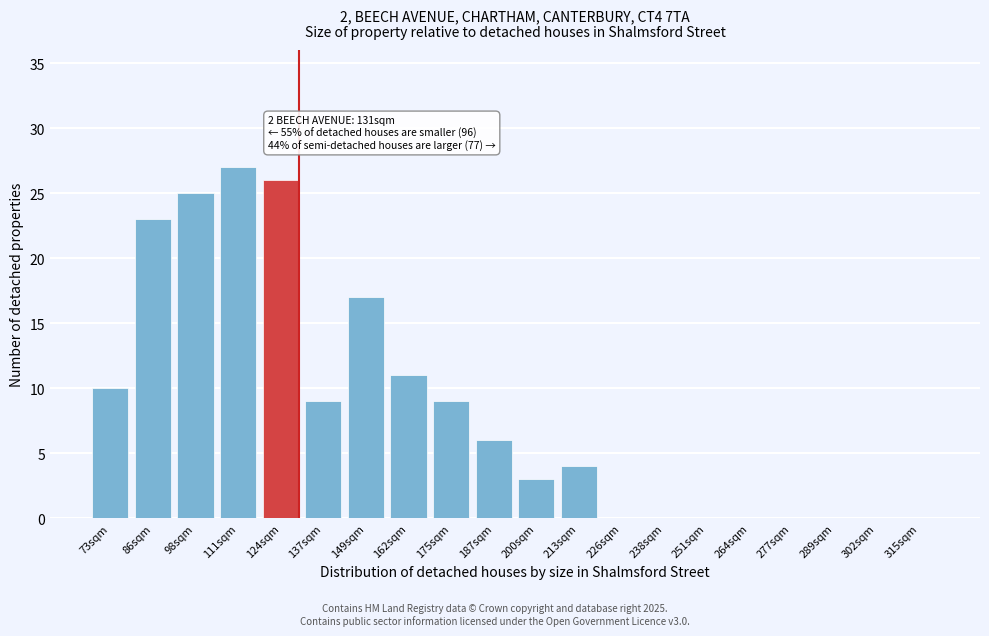

Reading left to right, list all the values displayed in this chart.

73sqm=10	86sqm=23	98sqm=25	111sqm=27	124sqm=26	137sqm=9	149sqm=17	162sqm=11	175sqm=9	187sqm=6	200sqm=3	213sqm=4	226sqm=0	238sqm=0	251sqm=0	264sqm=0	277sqm=0	289sqm=0	302sqm=0	315sqm=0